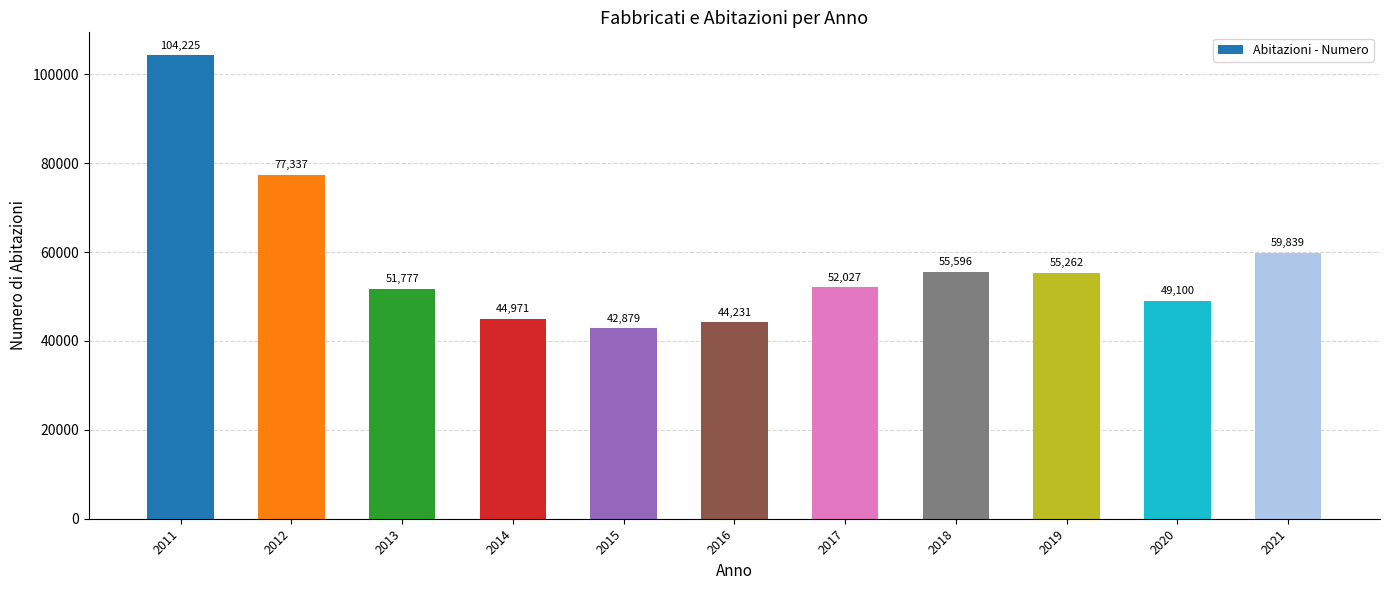

Which label corresponds to the largest value in the chart?

2011